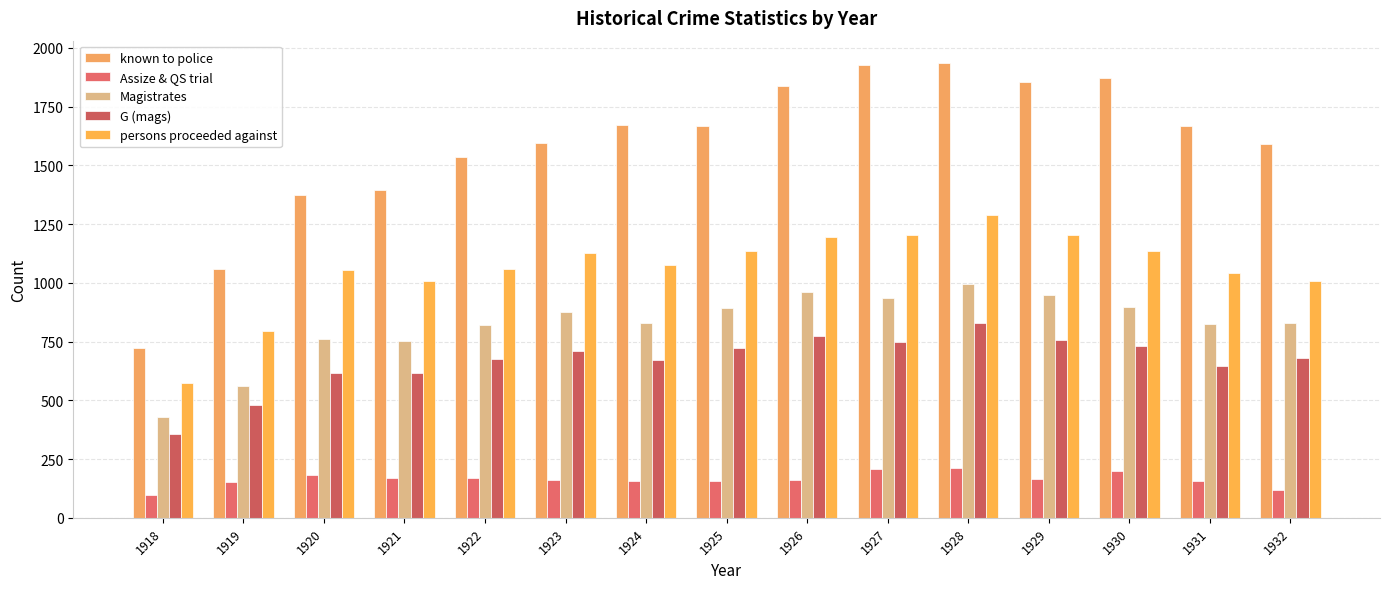

Read the G (mags) value at 1920, to the nearest 10.

620